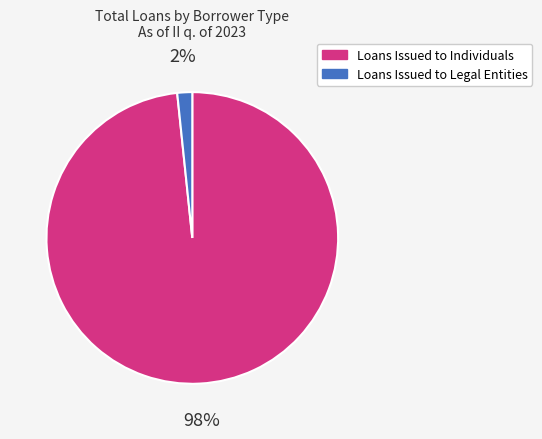

Which has a higher value, Loans Issued to Legal Entities or Loans Issued to Individuals?

Loans Issued to Individuals